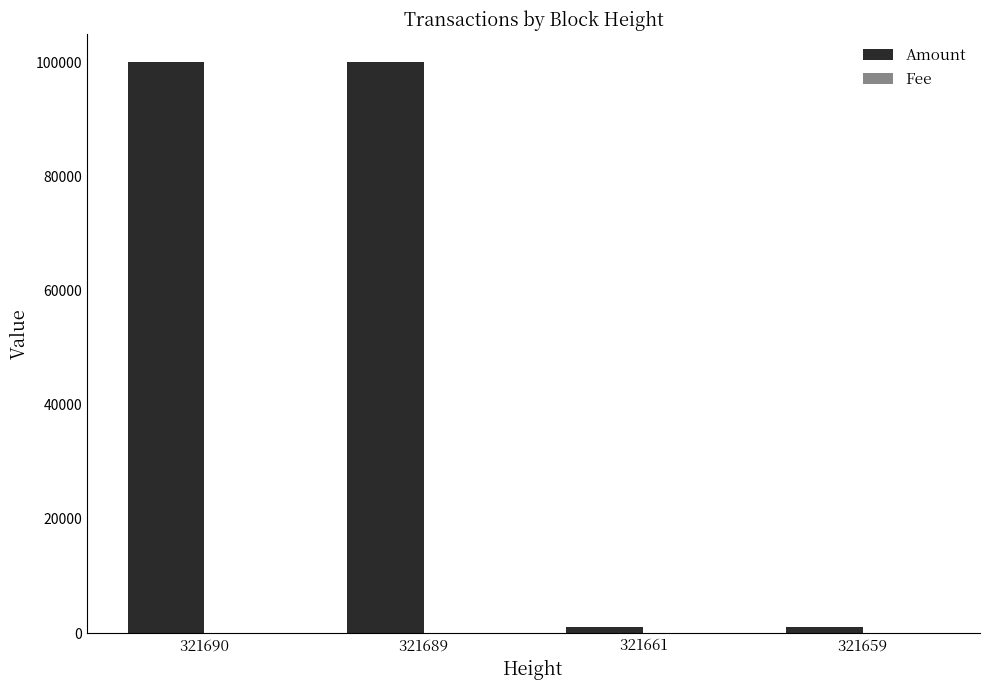

What is the highest value of the Amount series?

100011